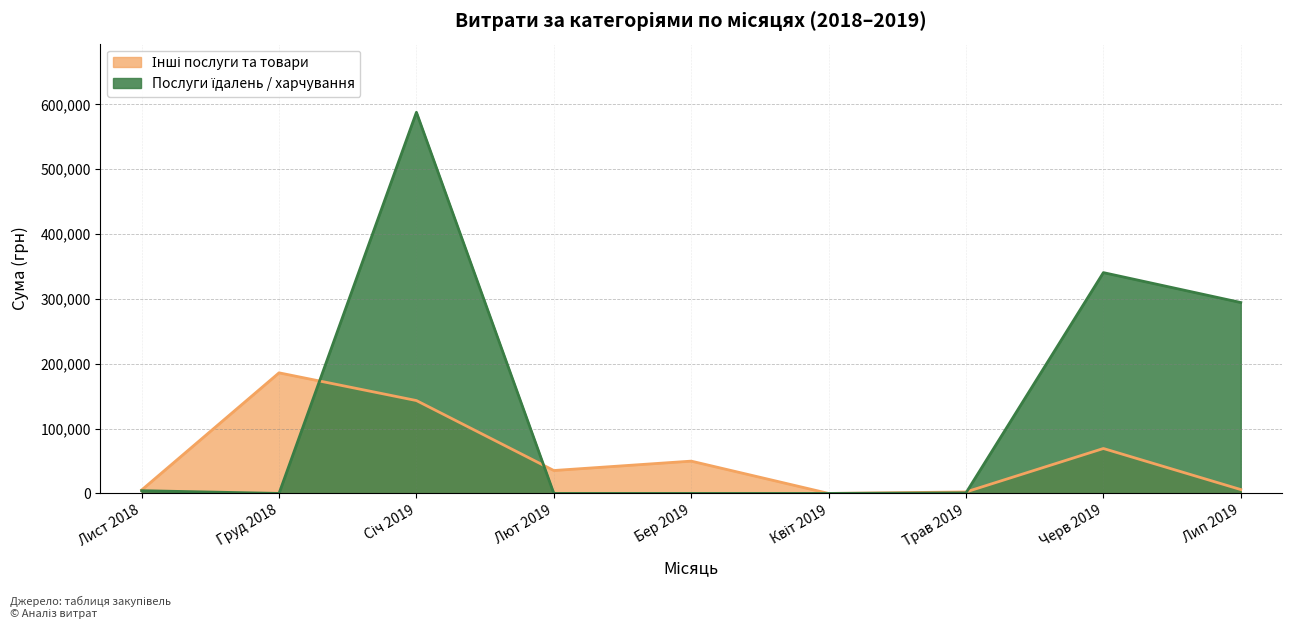

How many lines are shown in the chart?

2